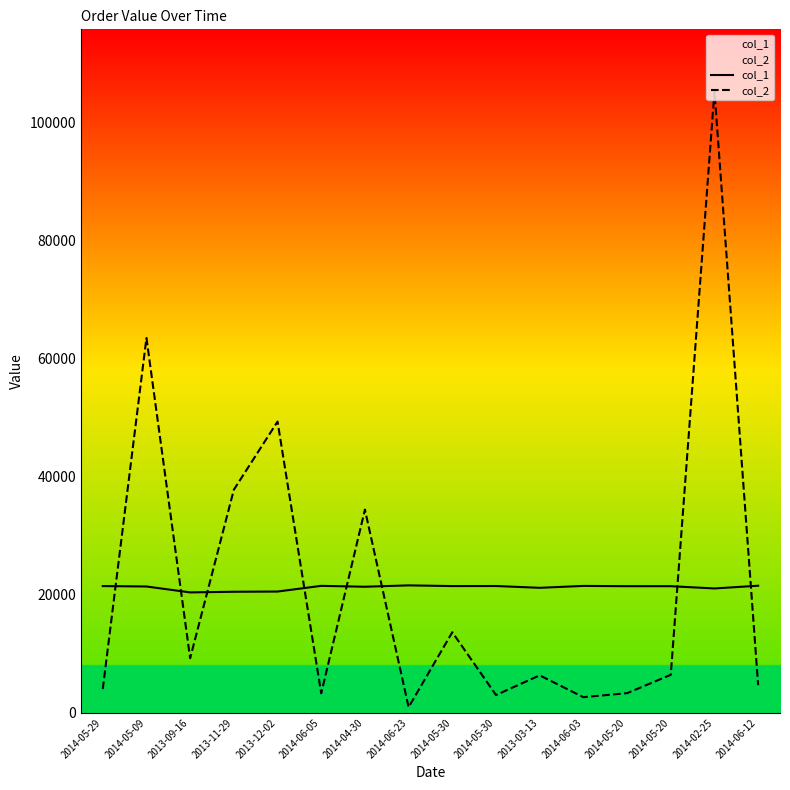

List the series in order of their peak value, highest first.

col_2, col_1